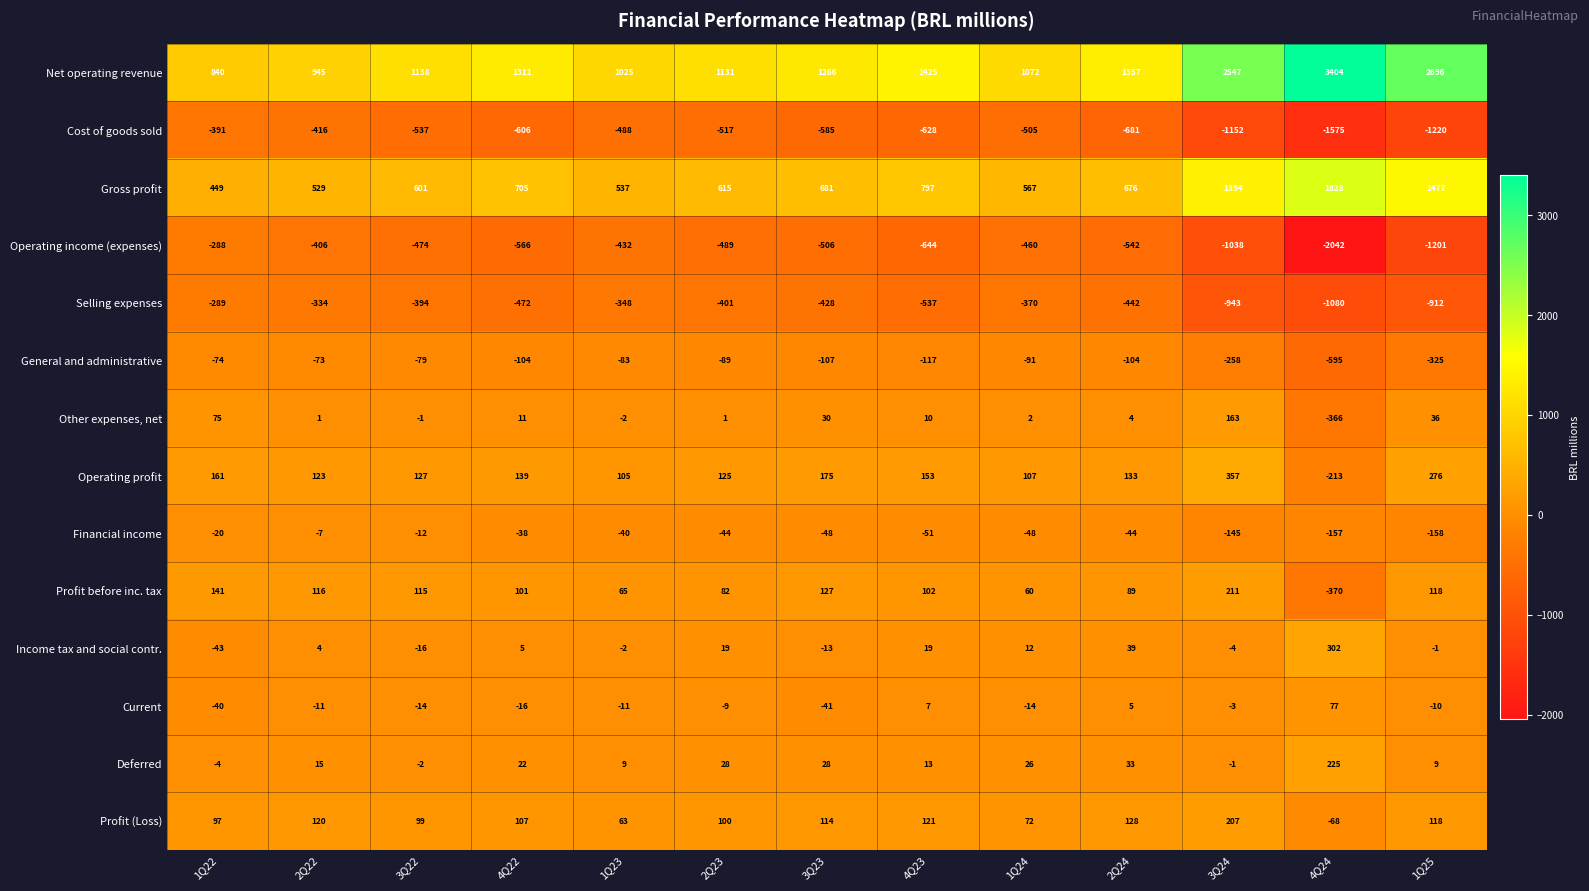

The Financial income series shows -48 at 3Q23. True or false?

True